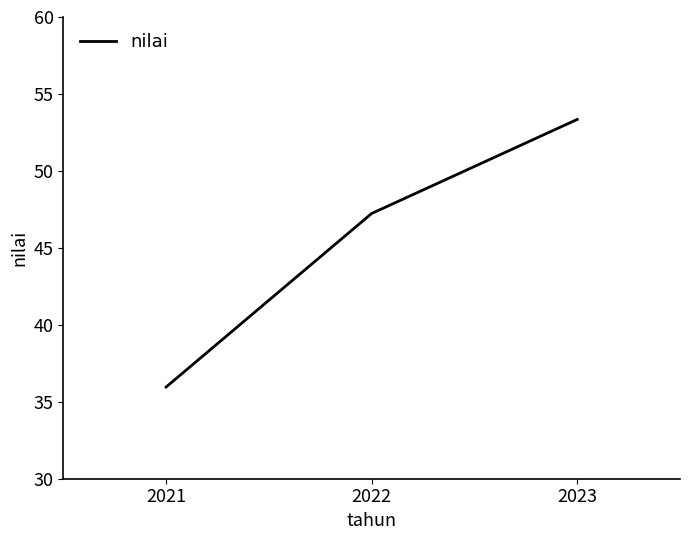

How many lines are shown in the chart?

1